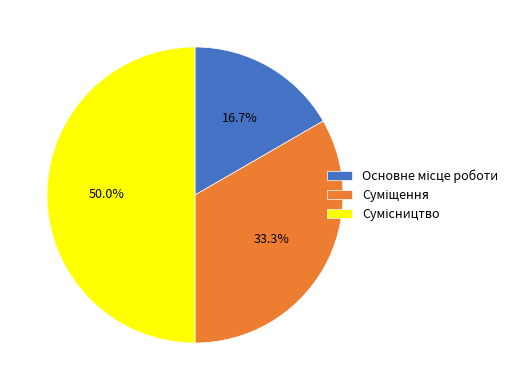

How many slices are in this pie chart?

3